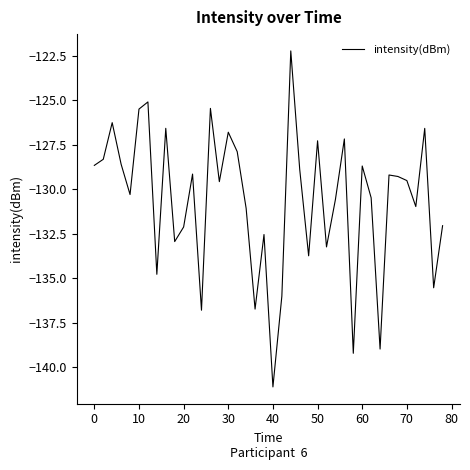

What is the sum of all values?

-5226.0